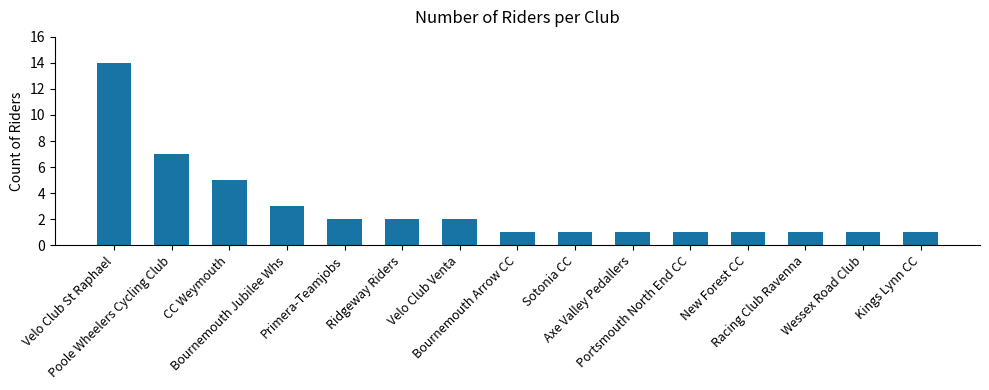

What is the difference between the maximum and minimum values?

13